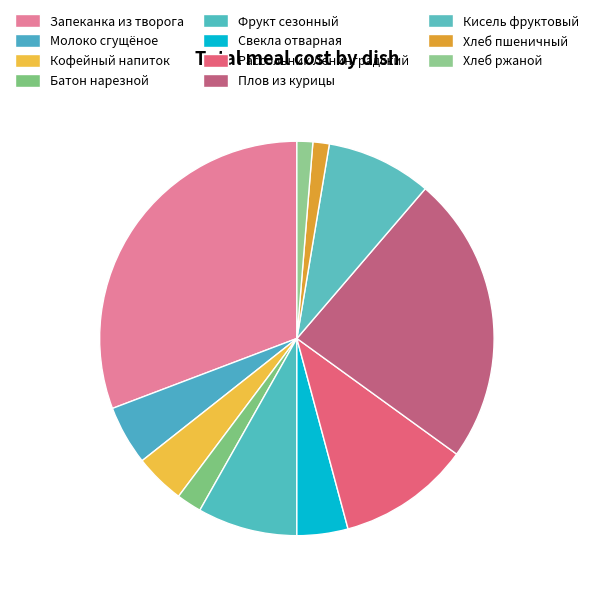

Does any single category account for the majority?

No